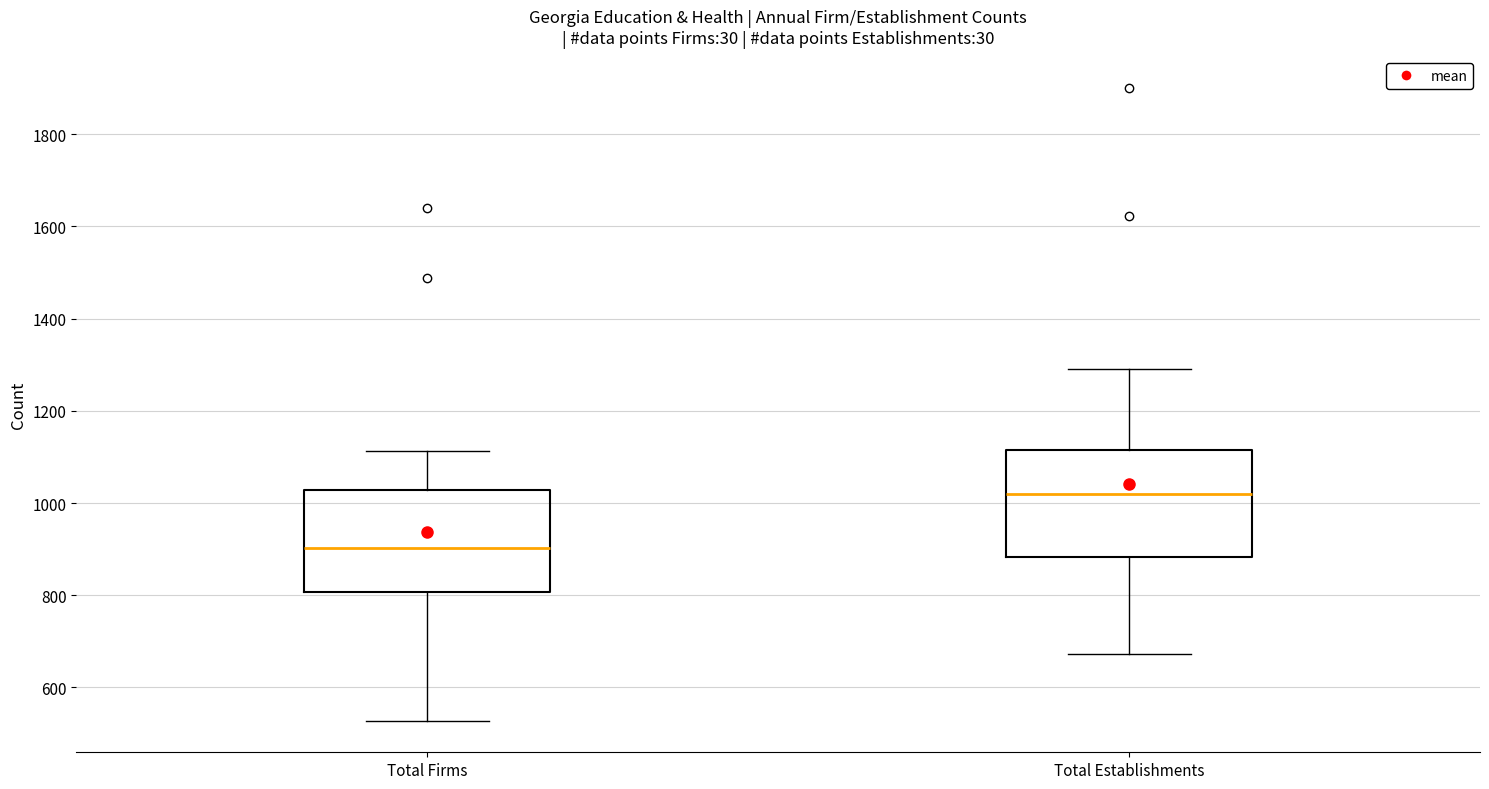

Reading left to right, transcribe this box plot: for each box, give where its median line is, the range the box spans, and where its two whiskers end, as read against the y-axis. The values are not printed on the chart, so give them approximately, as read against the axis.

Total Firms: median 900, box 800 to 1020, whiskers 520 to 1120
Total Establishments: median 1020, box 880 to 1120, whiskers 680 to 1300